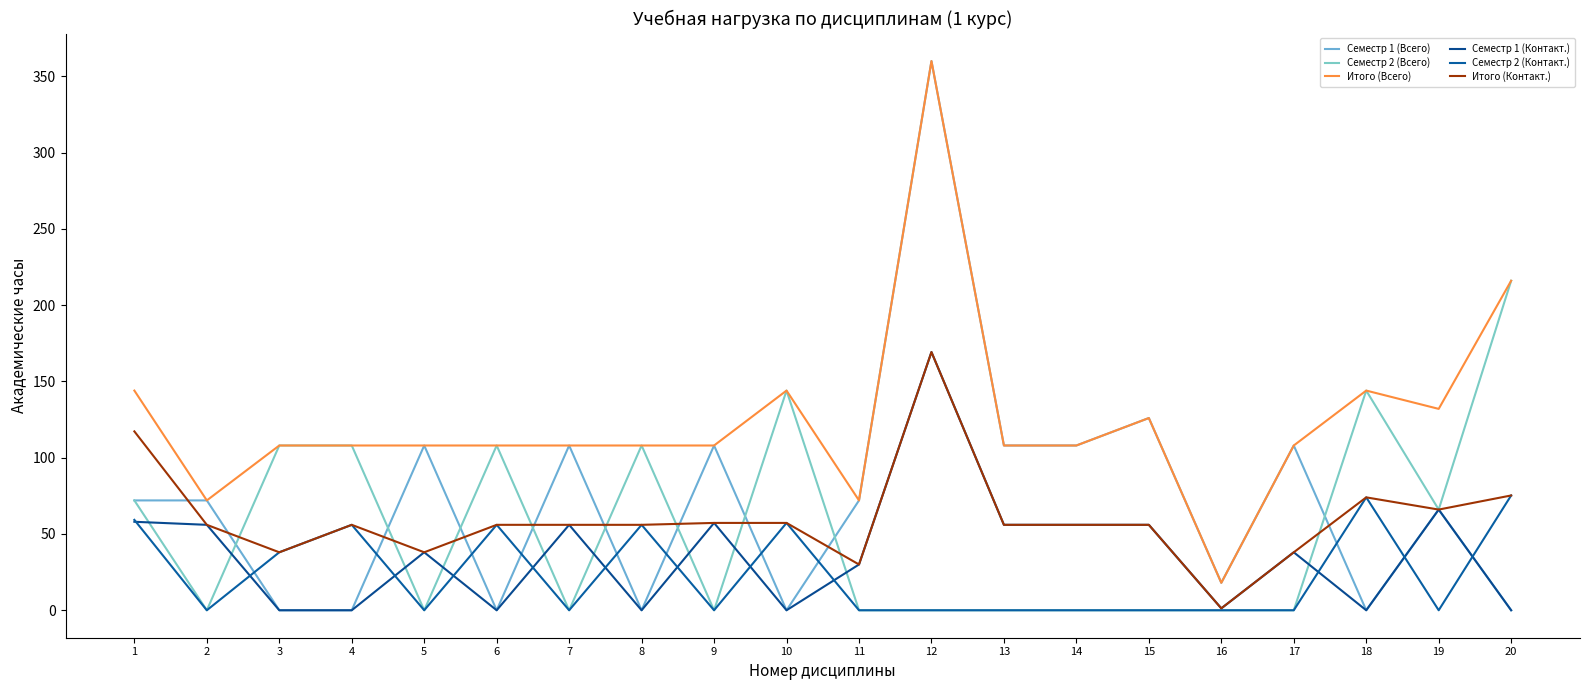

What is the difference between the maximum and minimum values in the Семестр 2 (Контакт.) series?

75.2